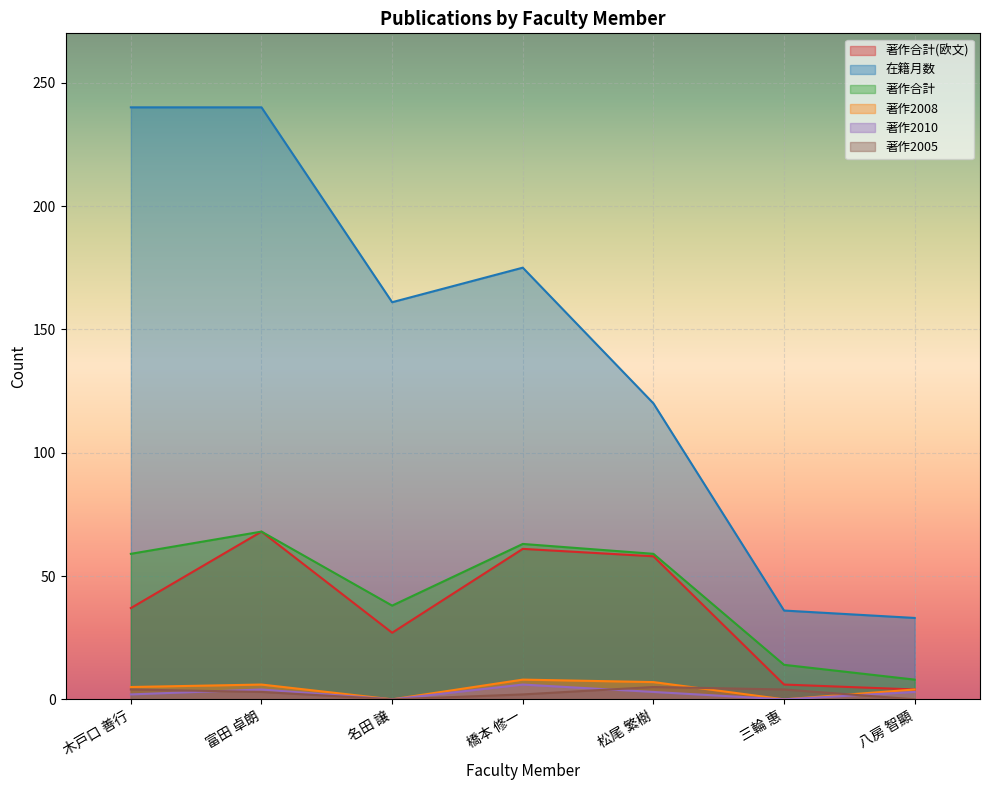

How many values in the 著作2010 series are below 3?

3